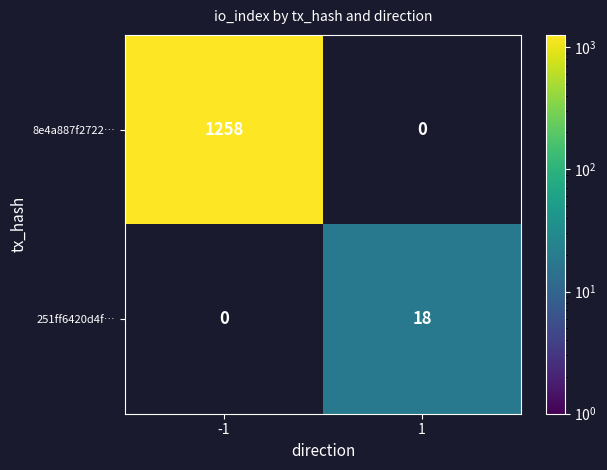

Is it true that 8e4a887f2722… equals 1750 at -1?

False